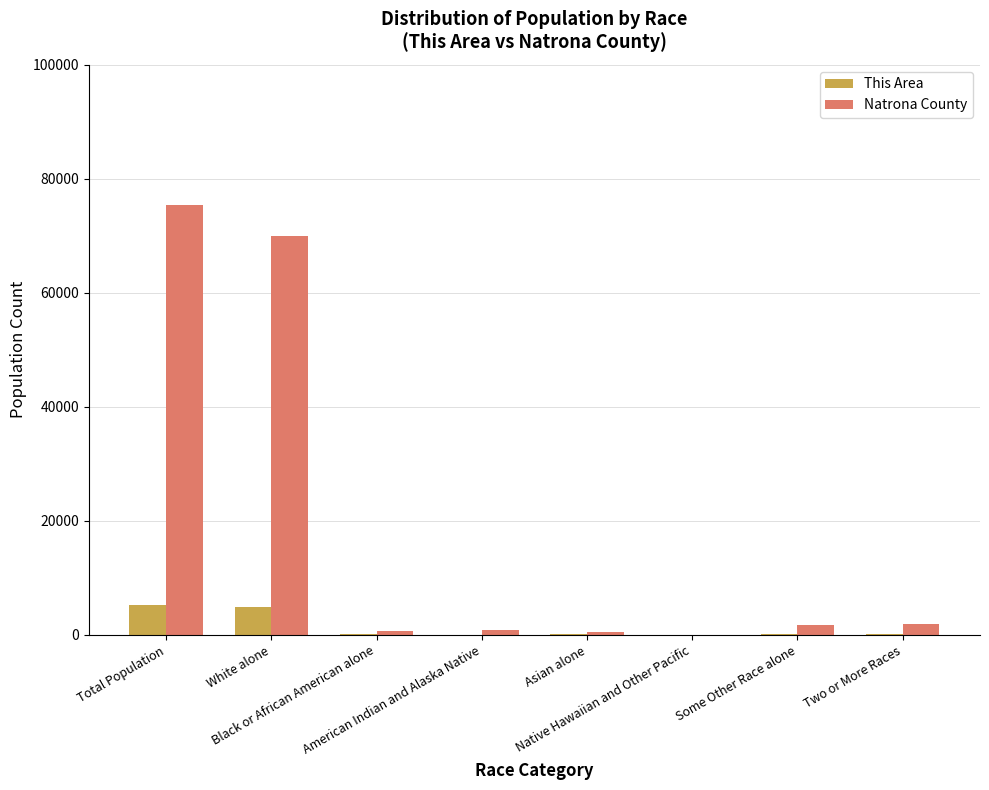

Where does the This Area series first go above 93?

Total Population